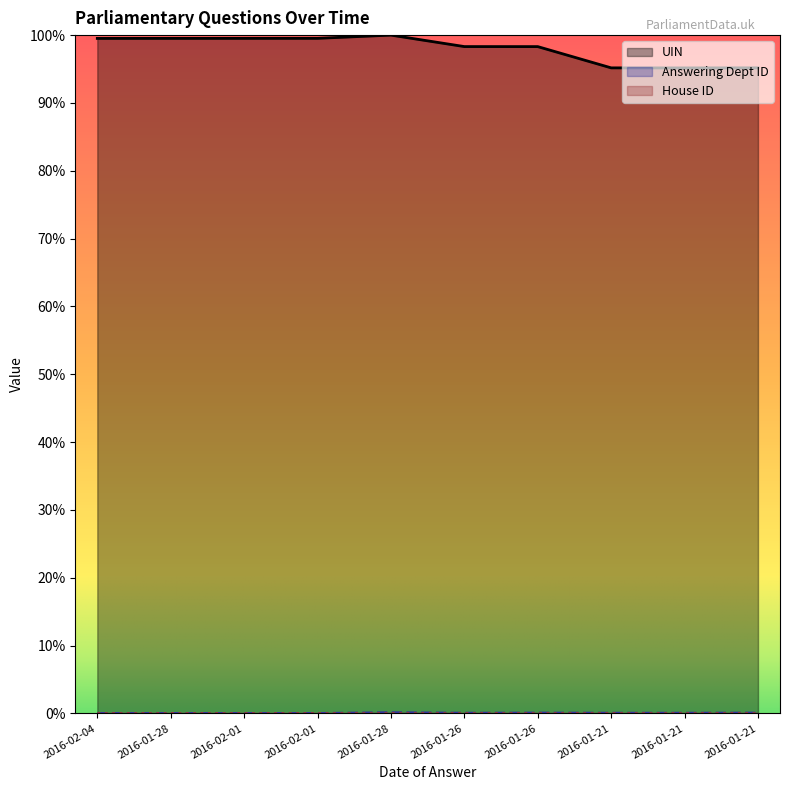

The Answering Dept ID series shows 0.0 at 2016-01-28. True or false?

True